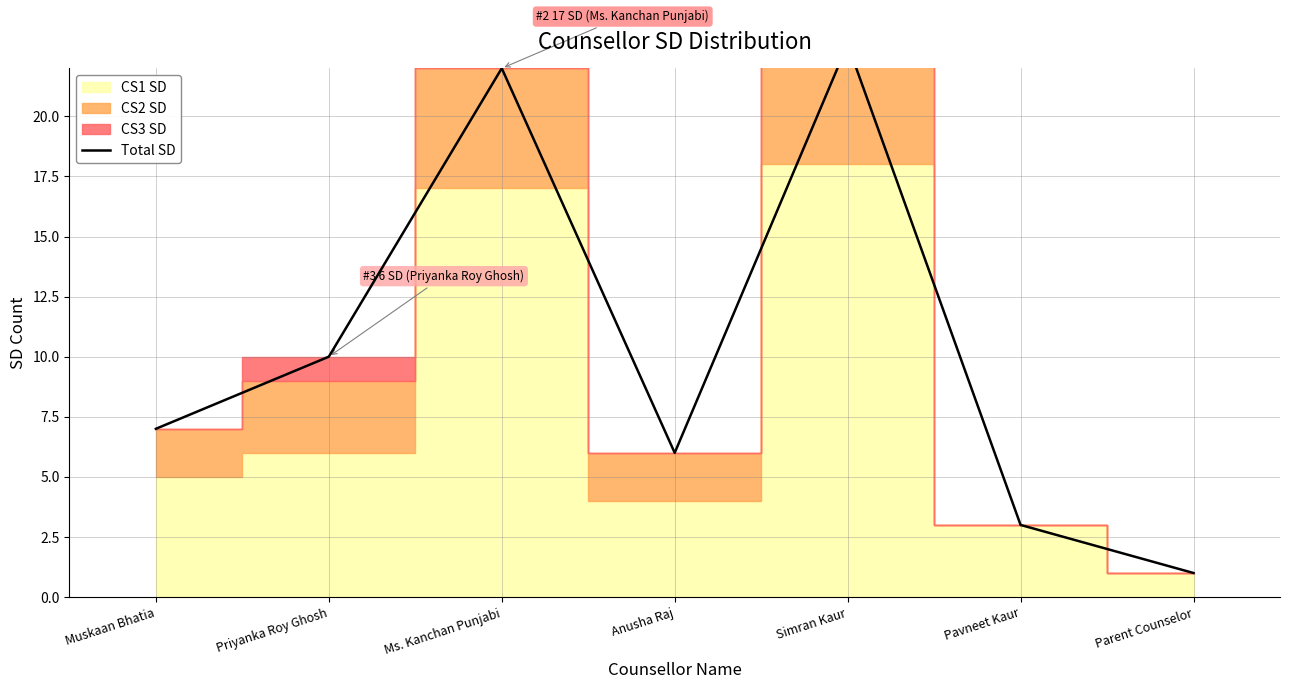

Rank the categories by value from lowest to highest.

Parent Counselor, Pavneet Kaur, Anusha Raj, Muskaan Bhatia, Priyanka Roy Ghosh, Ms. Kanchan Punjabi, Simran Kaur